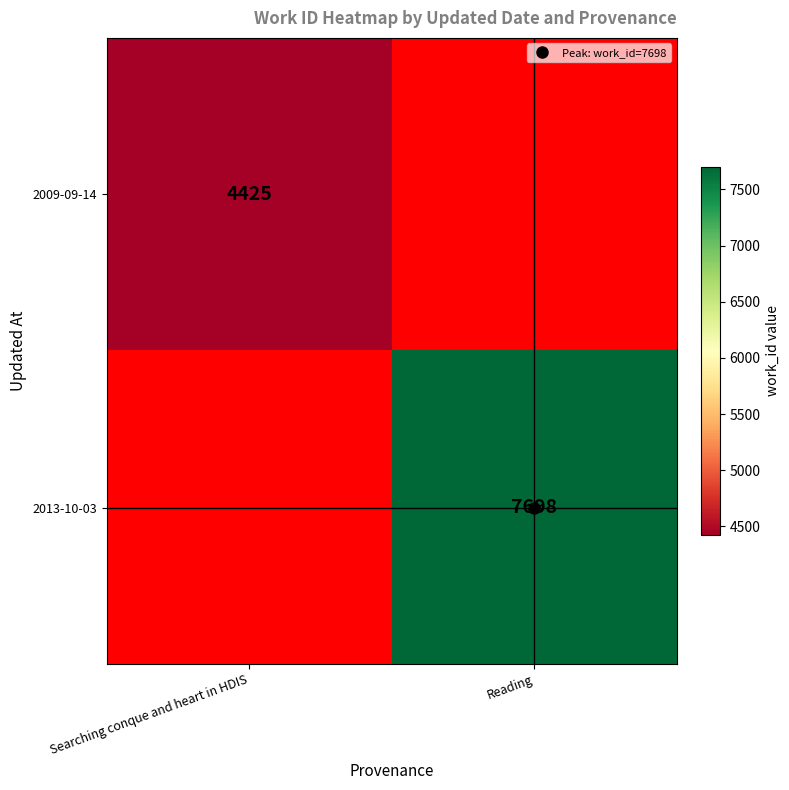

How many distinct data groups are displayed?

2